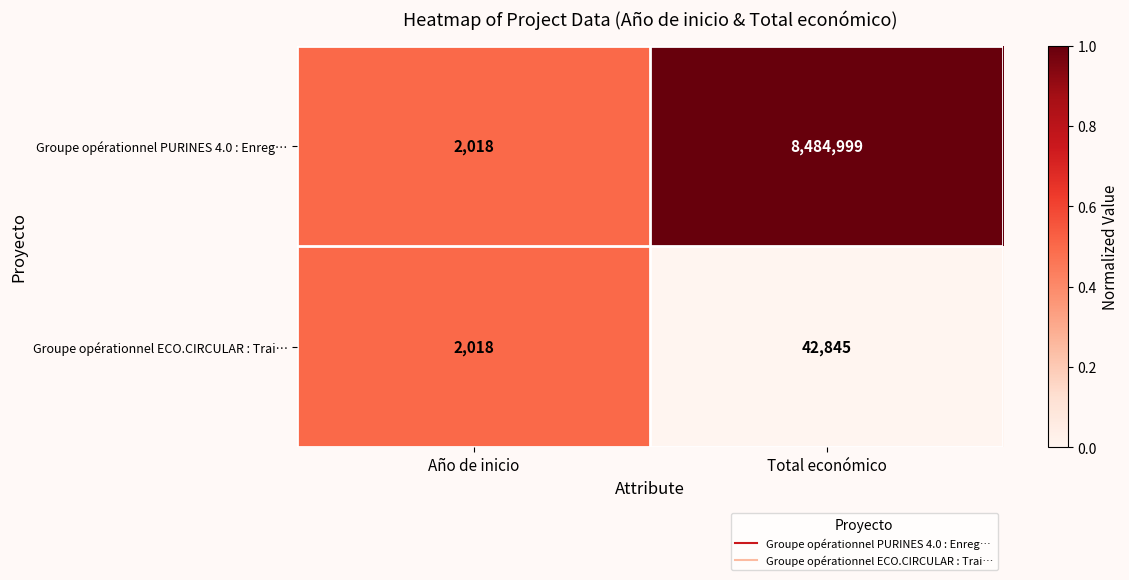

Rank the categories by Groupe opérationnel PURINES 4.0 : Enreg… value from lowest to highest.

Año de inicio, Total económico